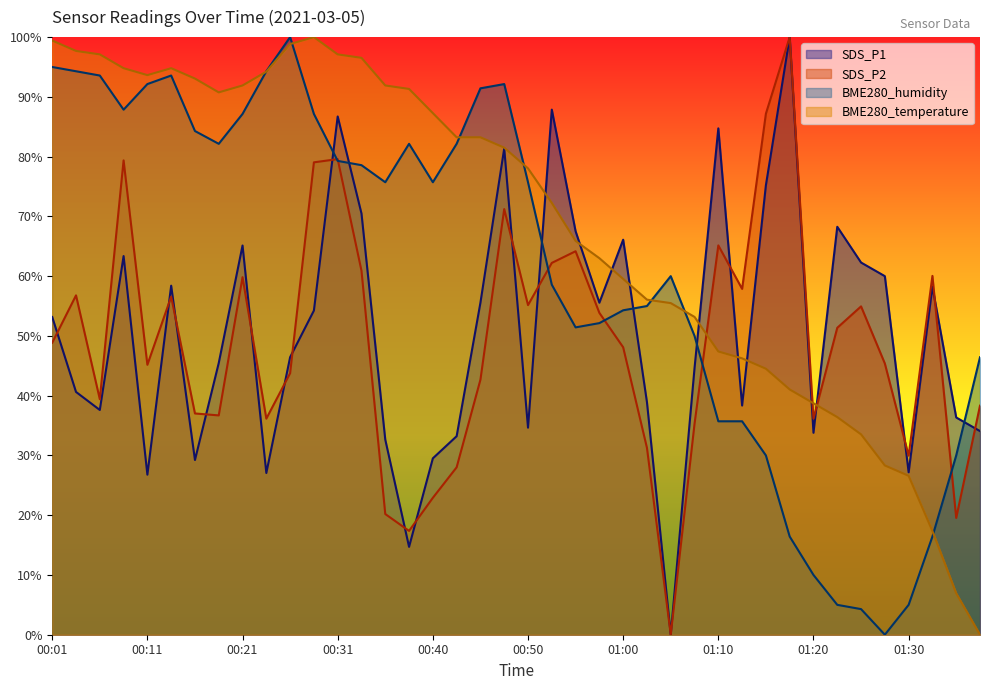

Which category has the lowest value in the SDS_P1 series?

01:05